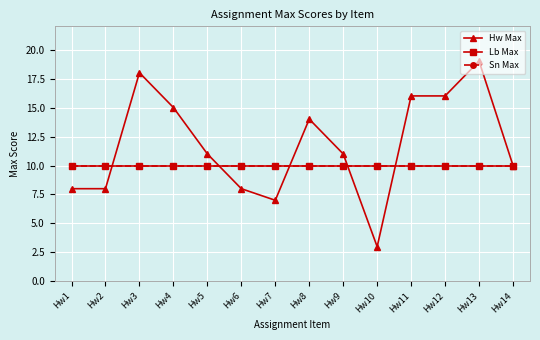

Reading left to right, extract all data points from this chart.

Hw Max: 8	8	18	15	11	8	7	14	11	3	16	16	19	10
Lb Max: 10	10	10	10	10	10	10	10	10	10	10	10	10	10
Sn Max: 10	10	10	10	10	10	10	10	10	10	10	10	10	10